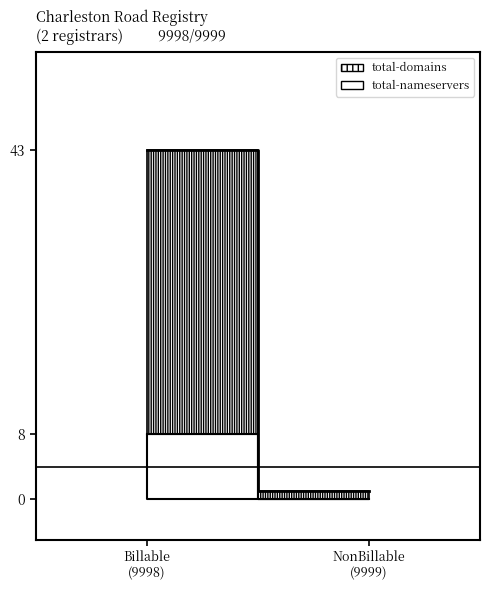

How many lines are shown in the chart?

2